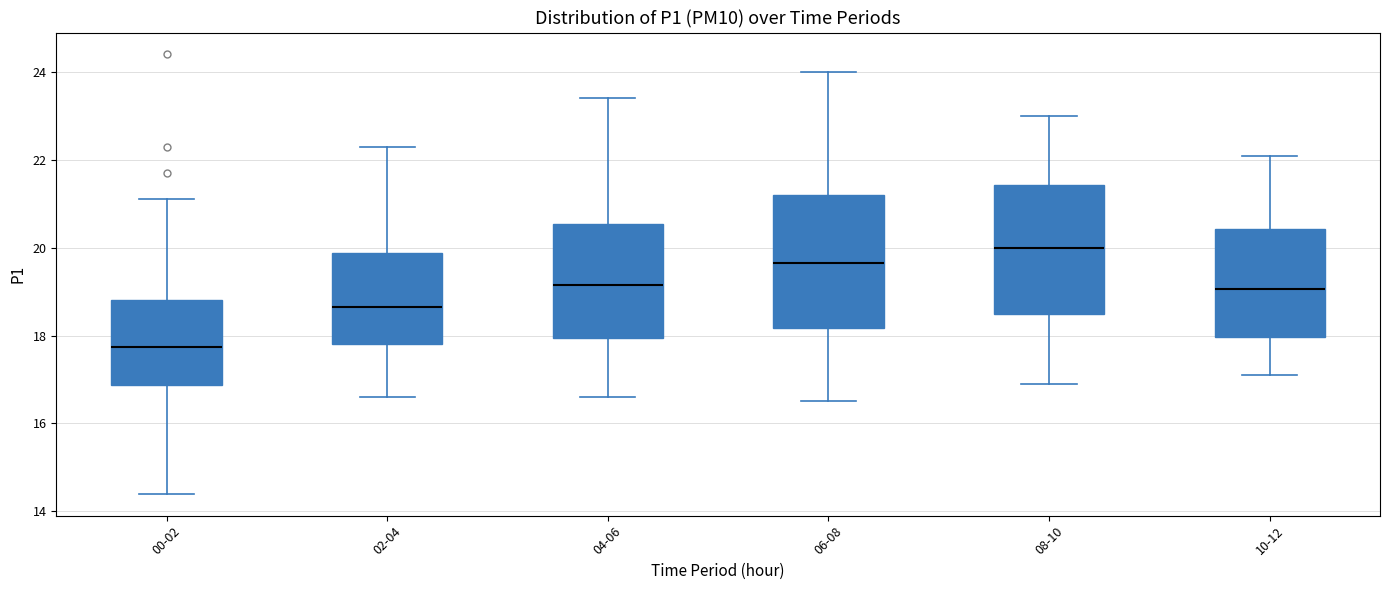

Reading left to right, read every box against the y-axis: the position of its median line, the range the box covers, and the ends of its whiskers. The values are not printed on the chart, so give them approximately, as read against the axis.

00-02: median 17.8, box 16.8 to 18.8, whiskers 14.4 to 21.2
02-04: median 18.6, box 17.8 to 19.8, whiskers 16.6 to 22.4
04-06: median 19.2, box 18.0 to 20.6, whiskers 16.6 to 23.4
06-08: median 19.6, box 18.2 to 21.2, whiskers 16.6 to 24.0
08-10: median 20.0, box 18.6 to 21.4, whiskers 17.0 to 23.0
10-12: median 19.0, box 18.0 to 20.4, whiskers 17.2 to 22.2